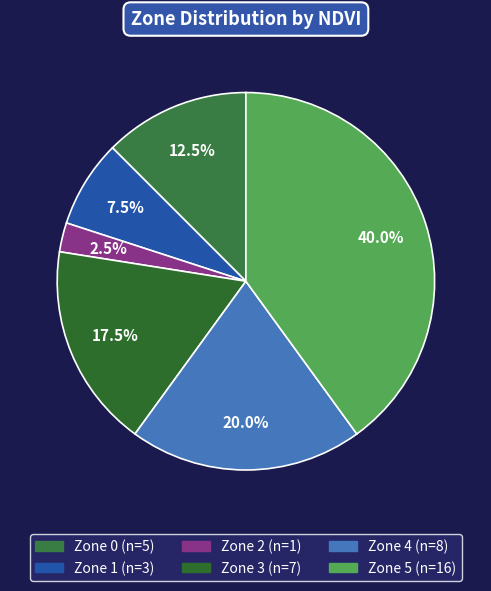

Count the number of slices in the pie.

6